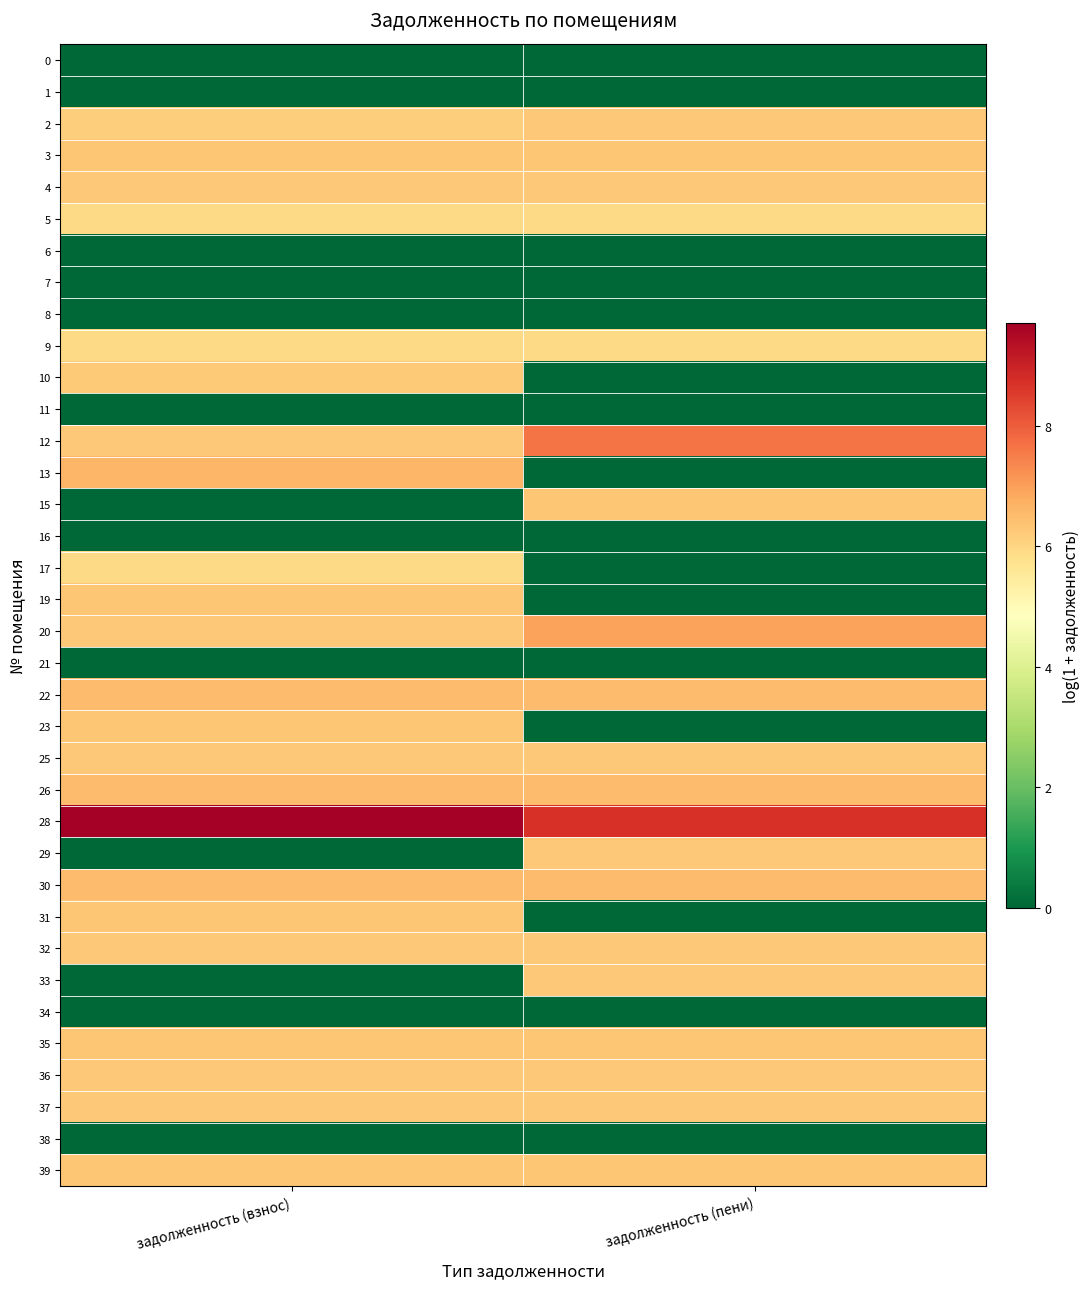

Which series has the largest range (max minus min)?

13